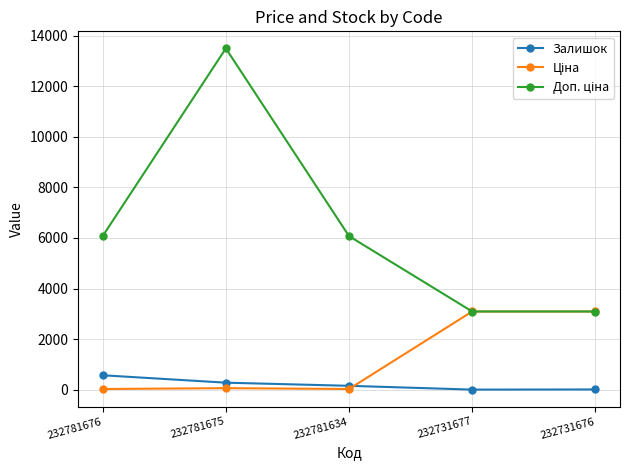

True or false: Залишок has more than 2 points higher than both neighbors.

False